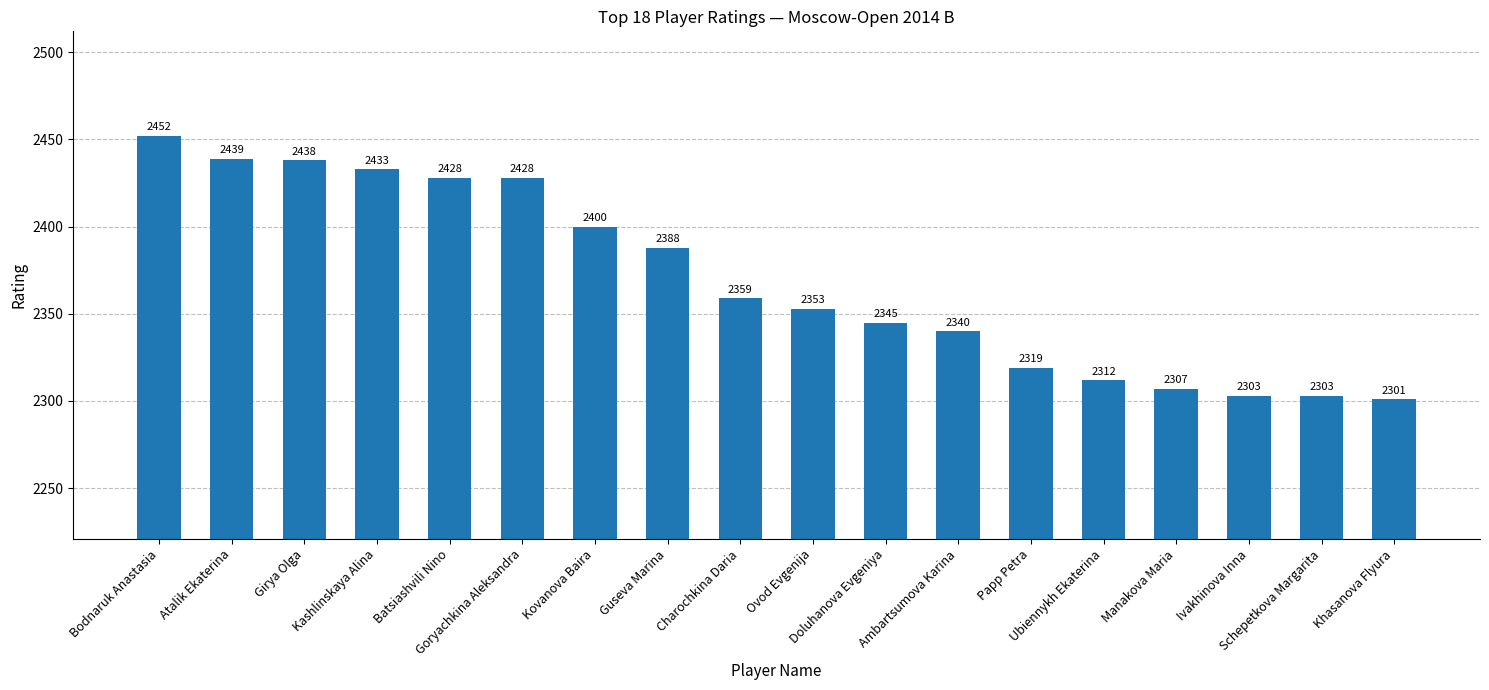

What is the value of the 7th bar from the left?

2400